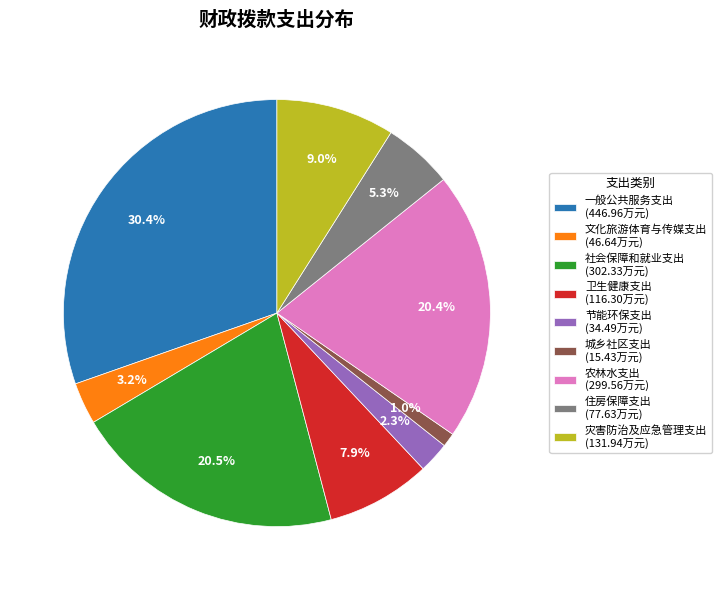

To the nearest percent, what is the combined percentage of 卫生健康支出 and 社会保障和就业支出?

28%